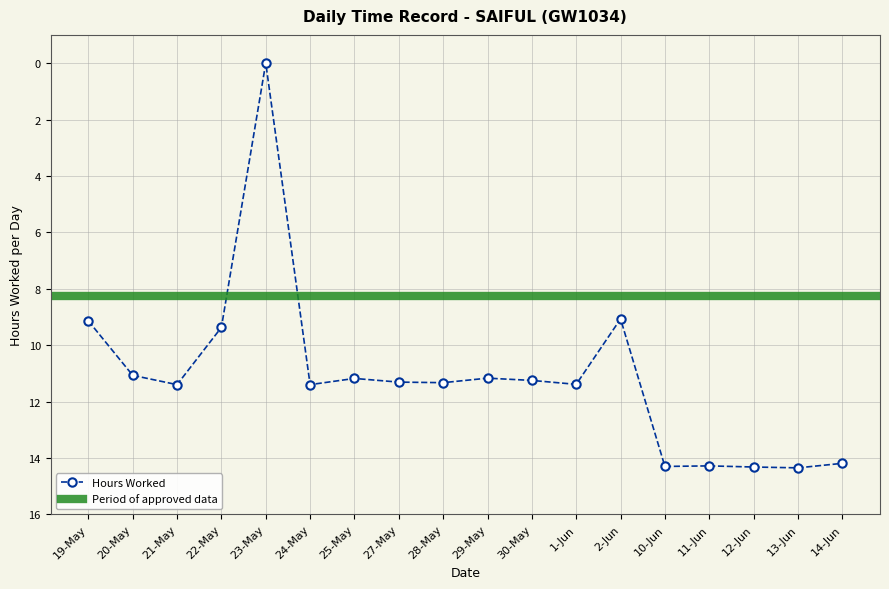

List the labels in order of value, smallest first.

23-May, 2-Jun, 19-May, 22-May, 20-May, 29-May, 25-May, 30-May, 27-May, 28-May, 1-Jun, 21-May, 24-May, 14-Jun, 11-Jun, 10-Jun, 12-Jun, 13-Jun